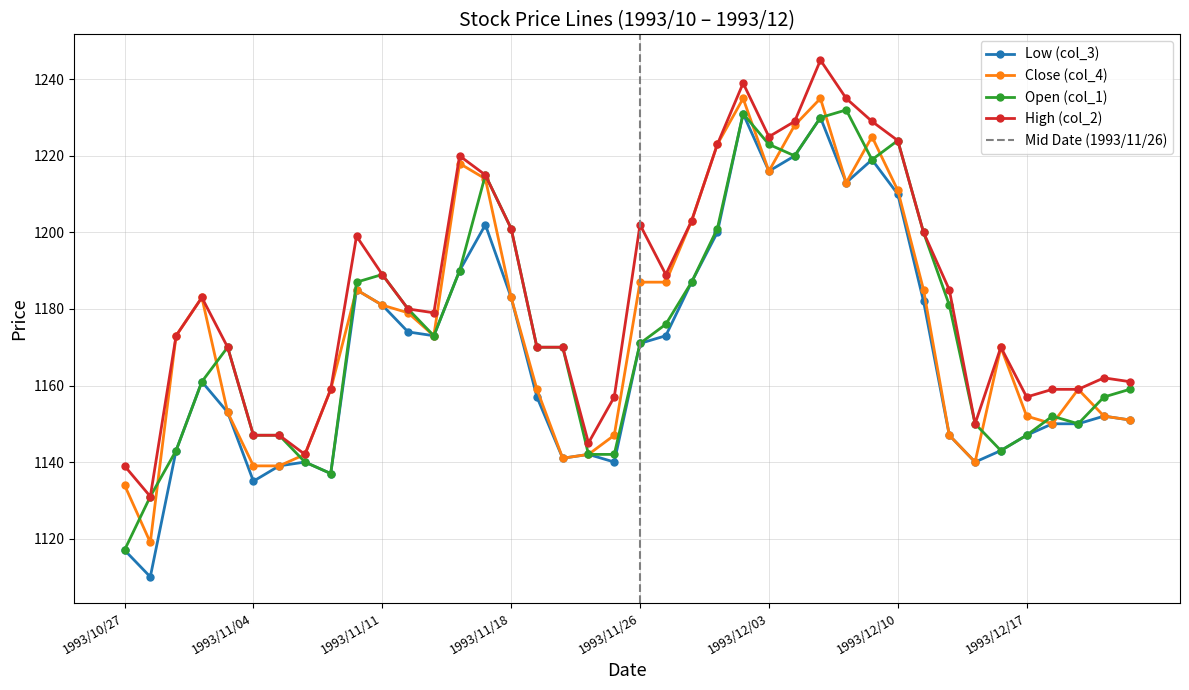

True or false: Low (col_3) and Close (col_4) intersect in this chart.

False